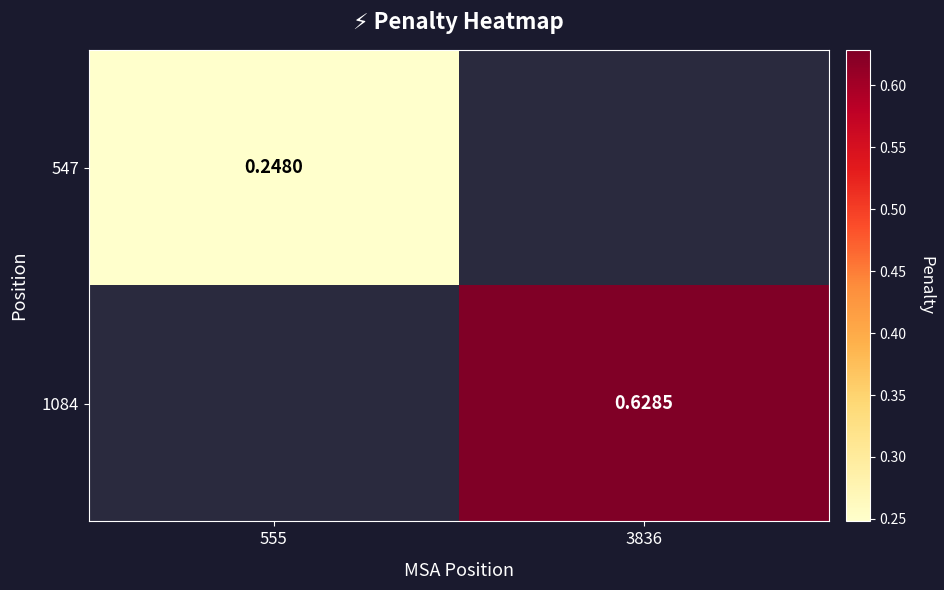

True or false: 547 has a value of 0.2 at 555.

True